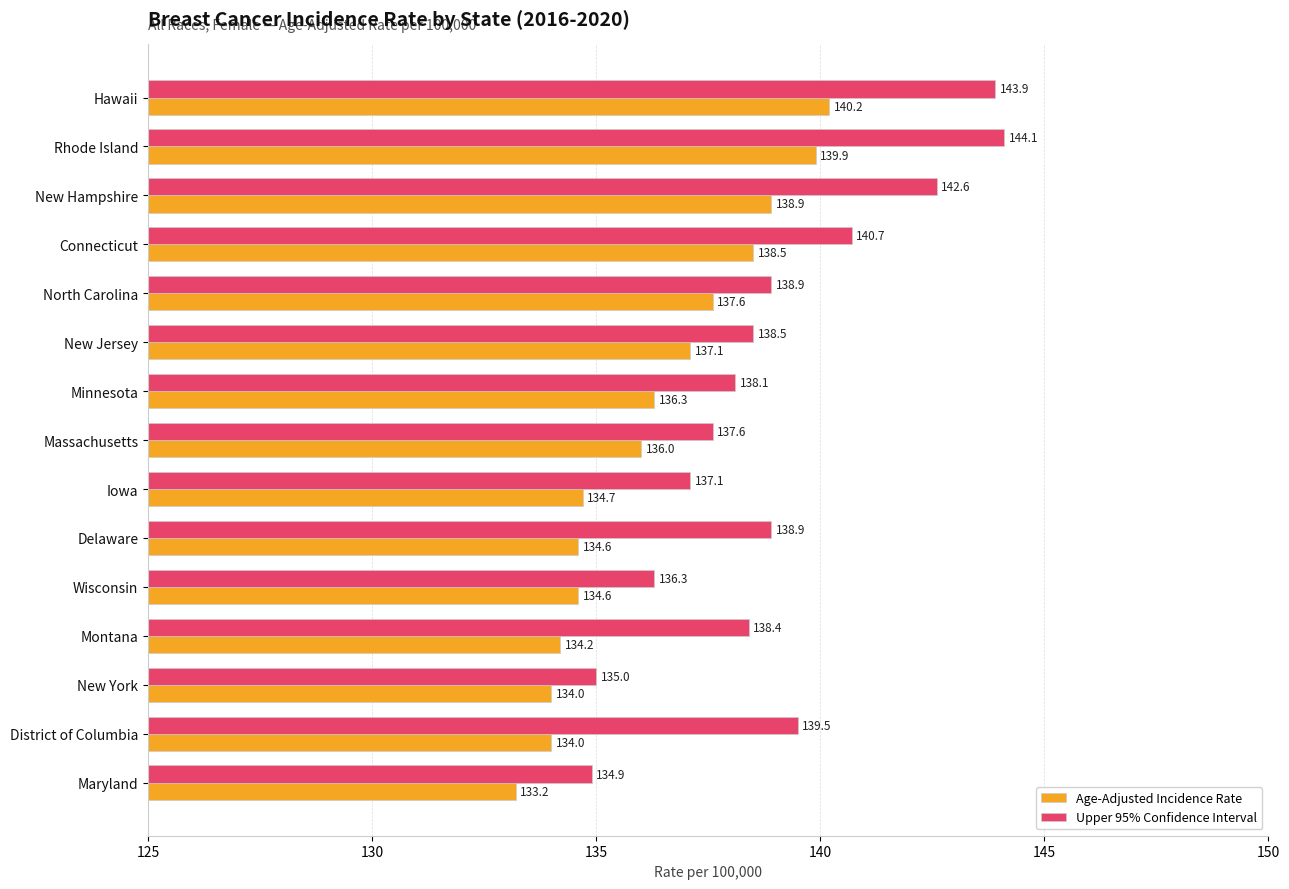

What is the average value of the Age-Adjusted Incidence Rate series?

136.3